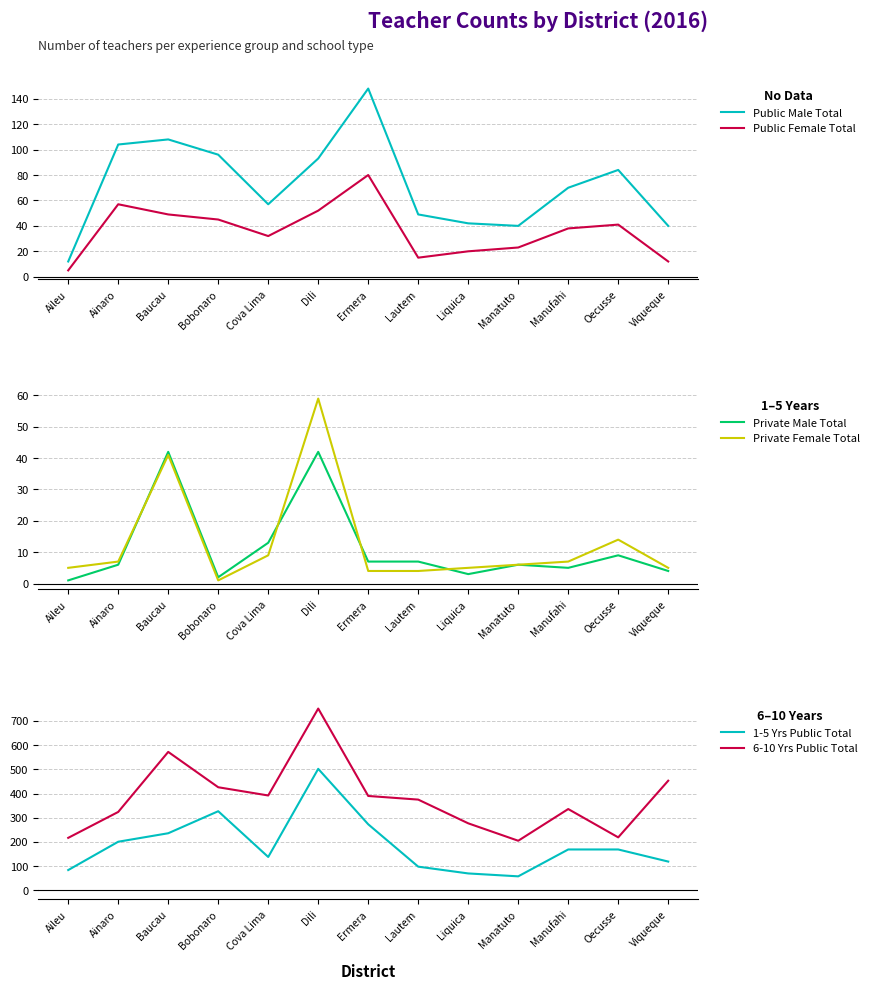

Which label corresponds to the smallest value in the chart?

Aileu